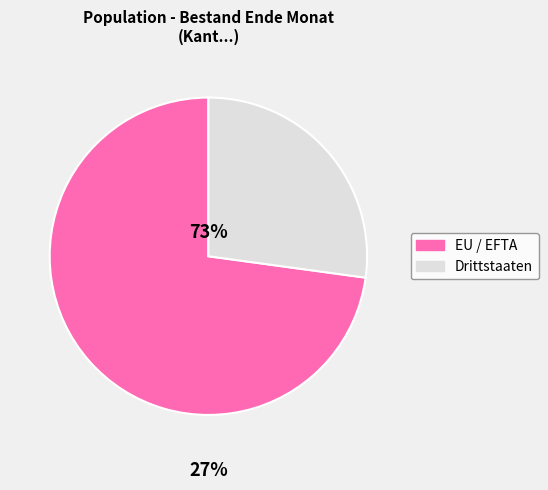

How many slices are in this pie chart?

2